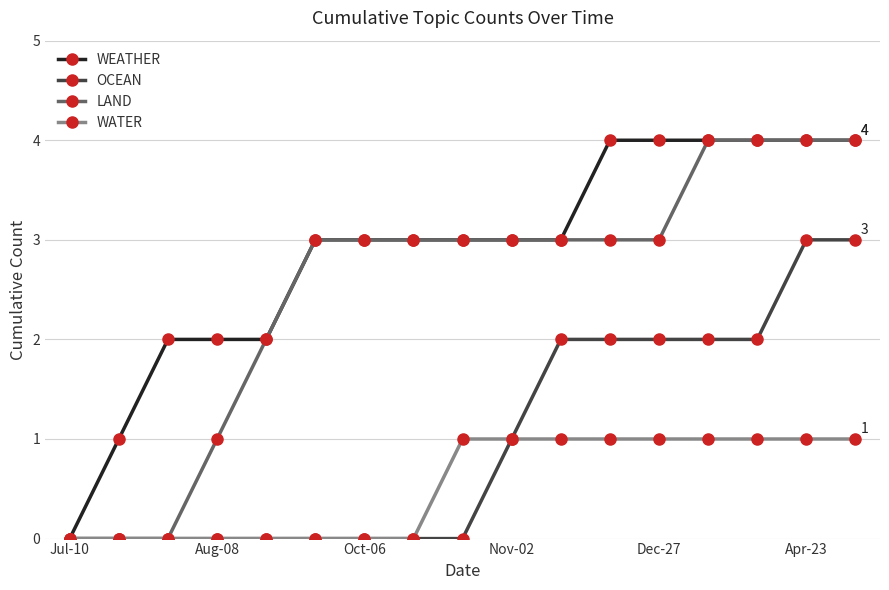

What is the greatest value displayed?

4